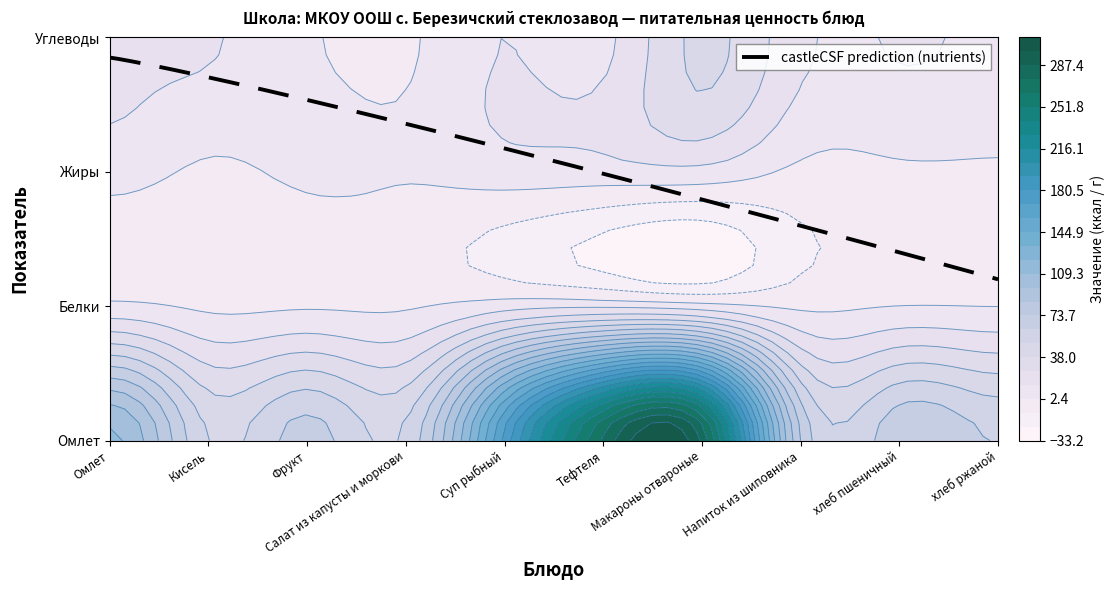

How many distinct data groups are displayed?

4